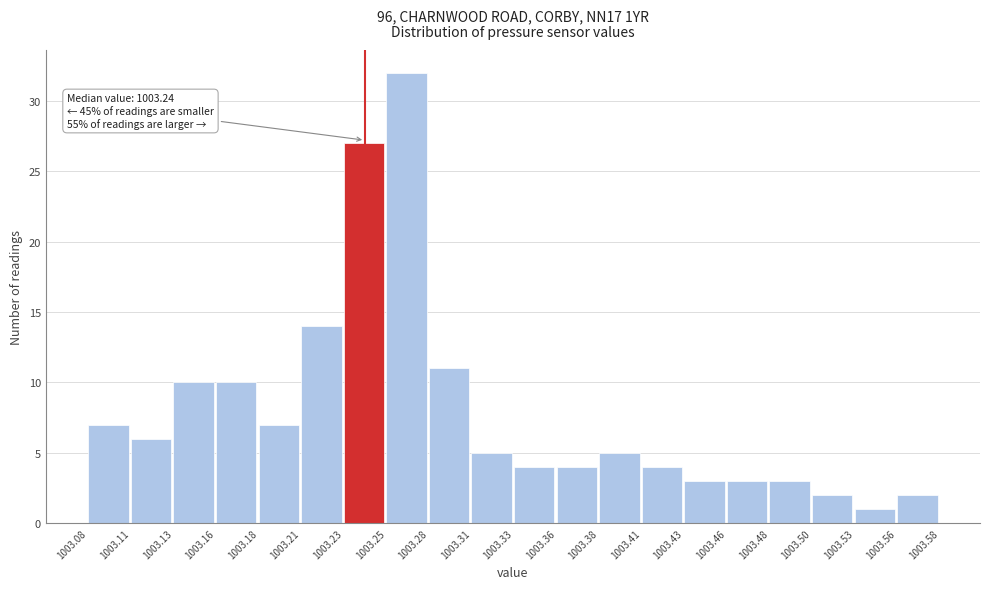

Which range on the x-axis has the tallest bar?

1003.25 to 1003.28